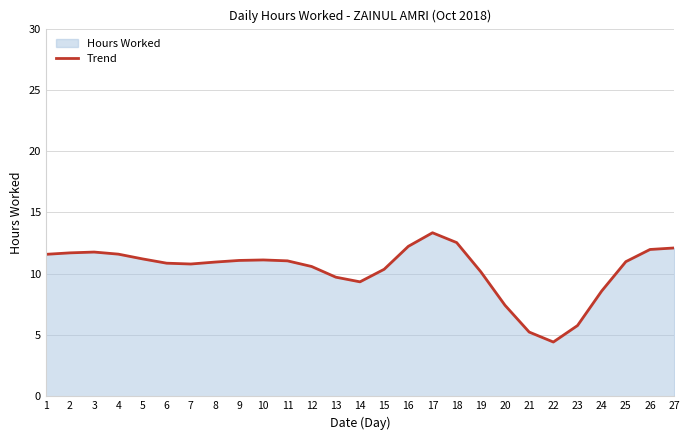

Where is the data nearest to the value 8?

20